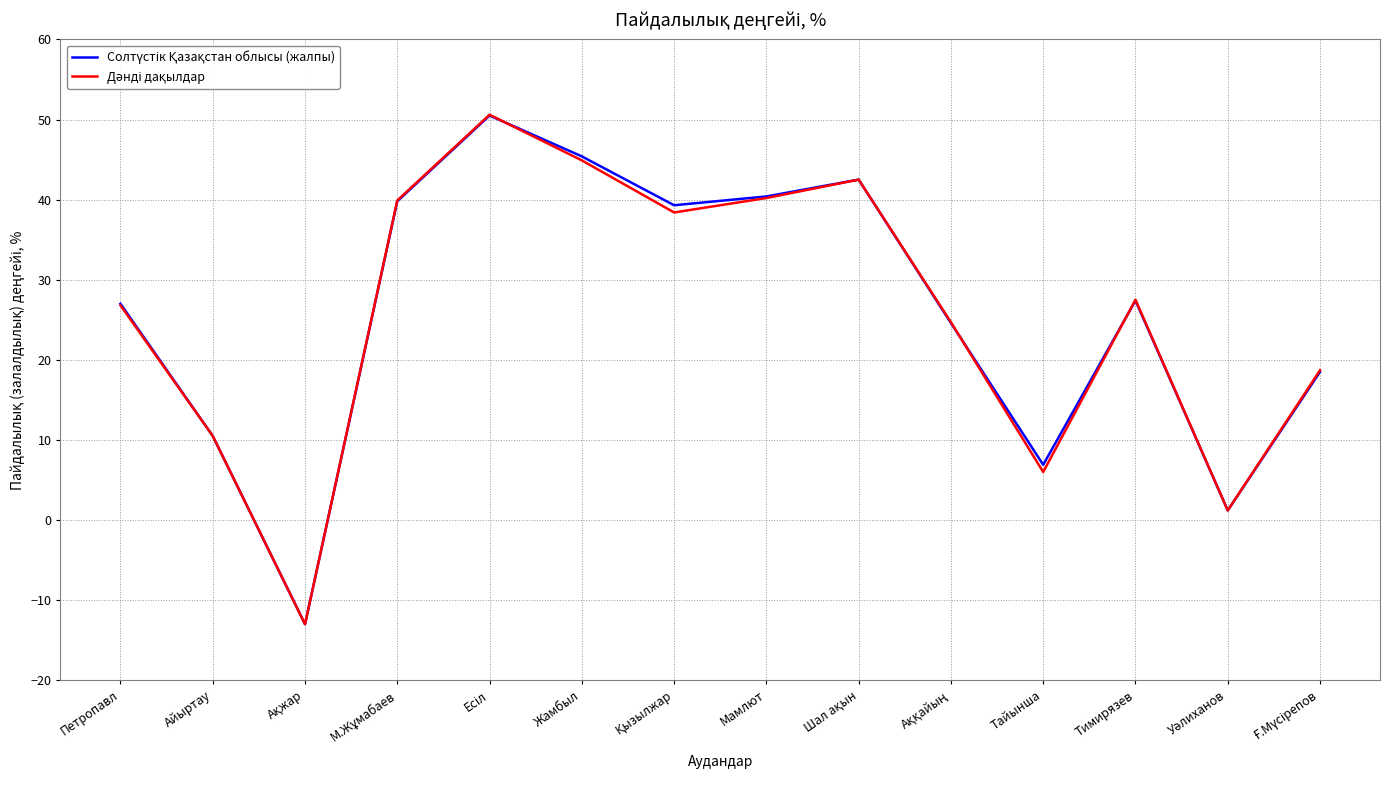

Is it true that Дәнді дақылдар equals 5.1 at Айыртау?

False